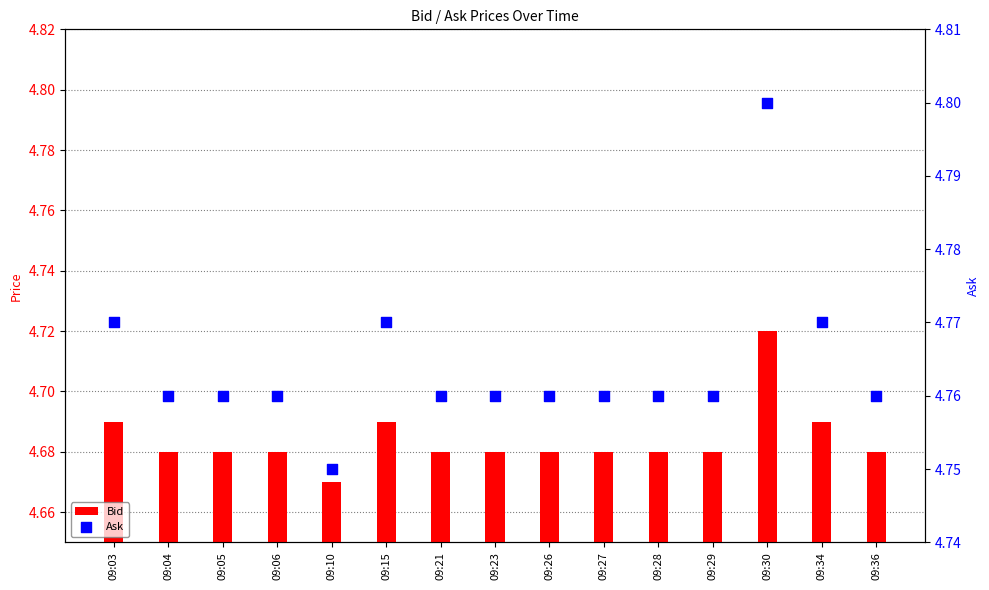

Which series has the widest spread of Y values?

Bid